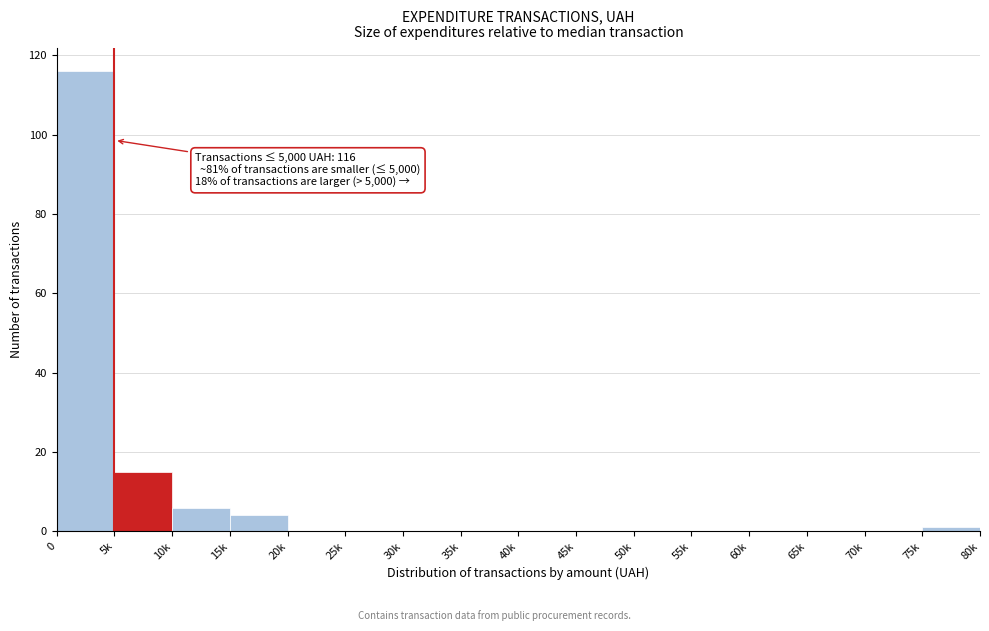

Reading right to left, transcribe all the data shown in this chart.

75k=1	70k=0	65k=0	60k=0	55k=0	50k=0	45k=0	40k=0	35k=0	30k=0	25k=0	20k=0	15k=4	10k=6	5k=15	0=116